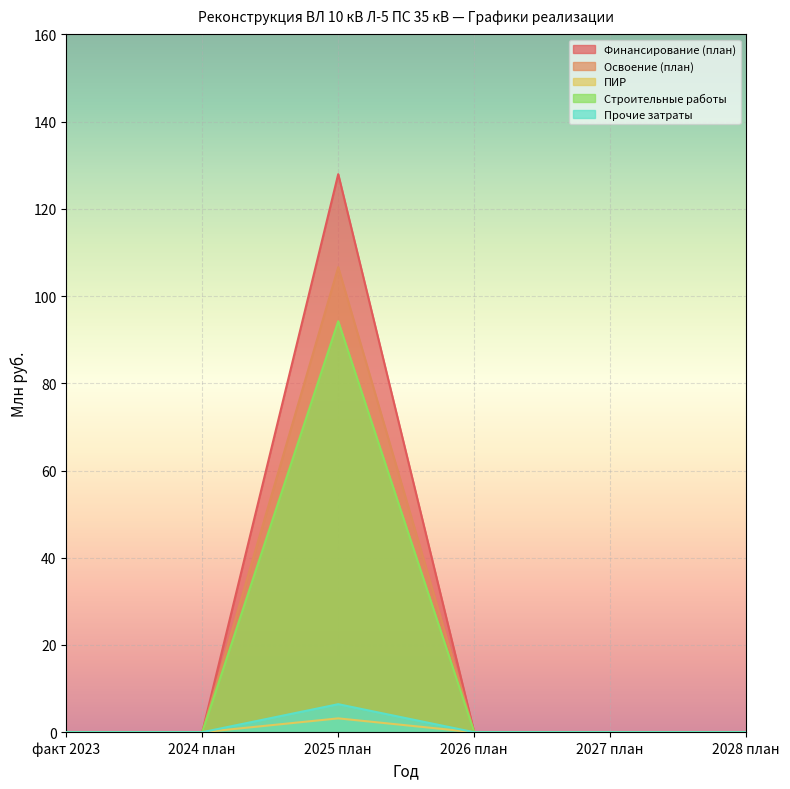

True or false: Освоение (план) and Строительные работы intersect in this chart.

False